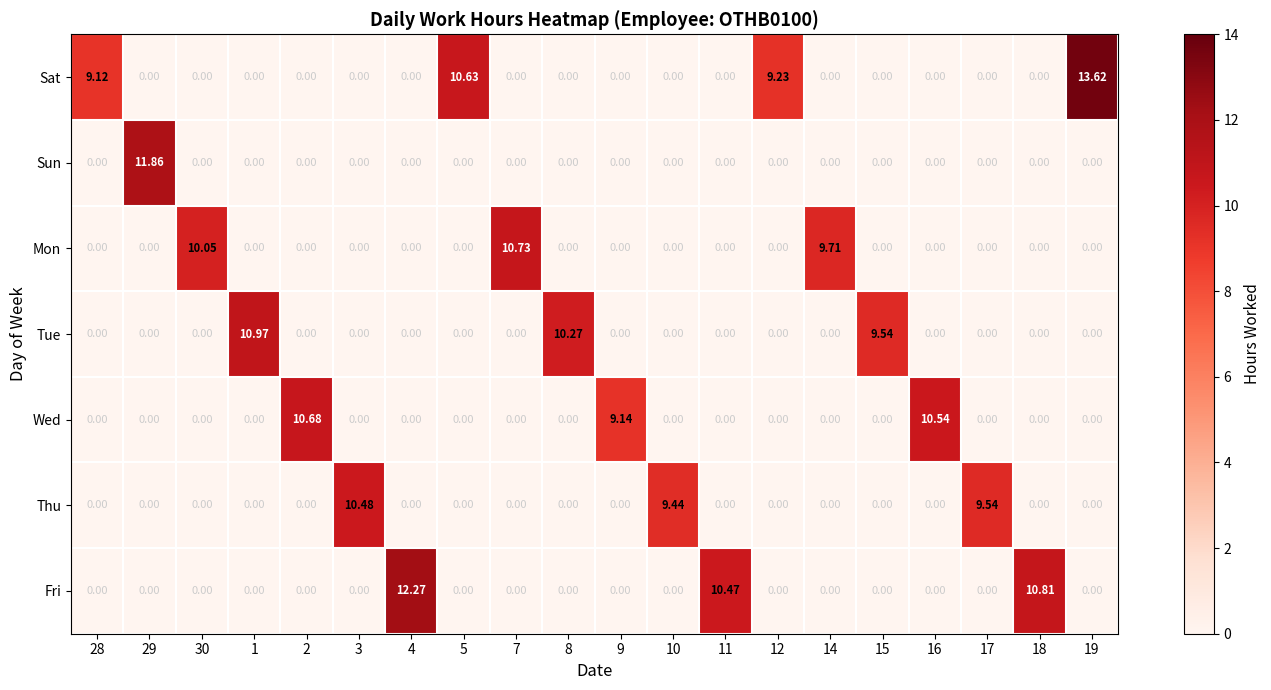

Is the value of Fri at 11 greater than the value of Sat at 8?

Yes